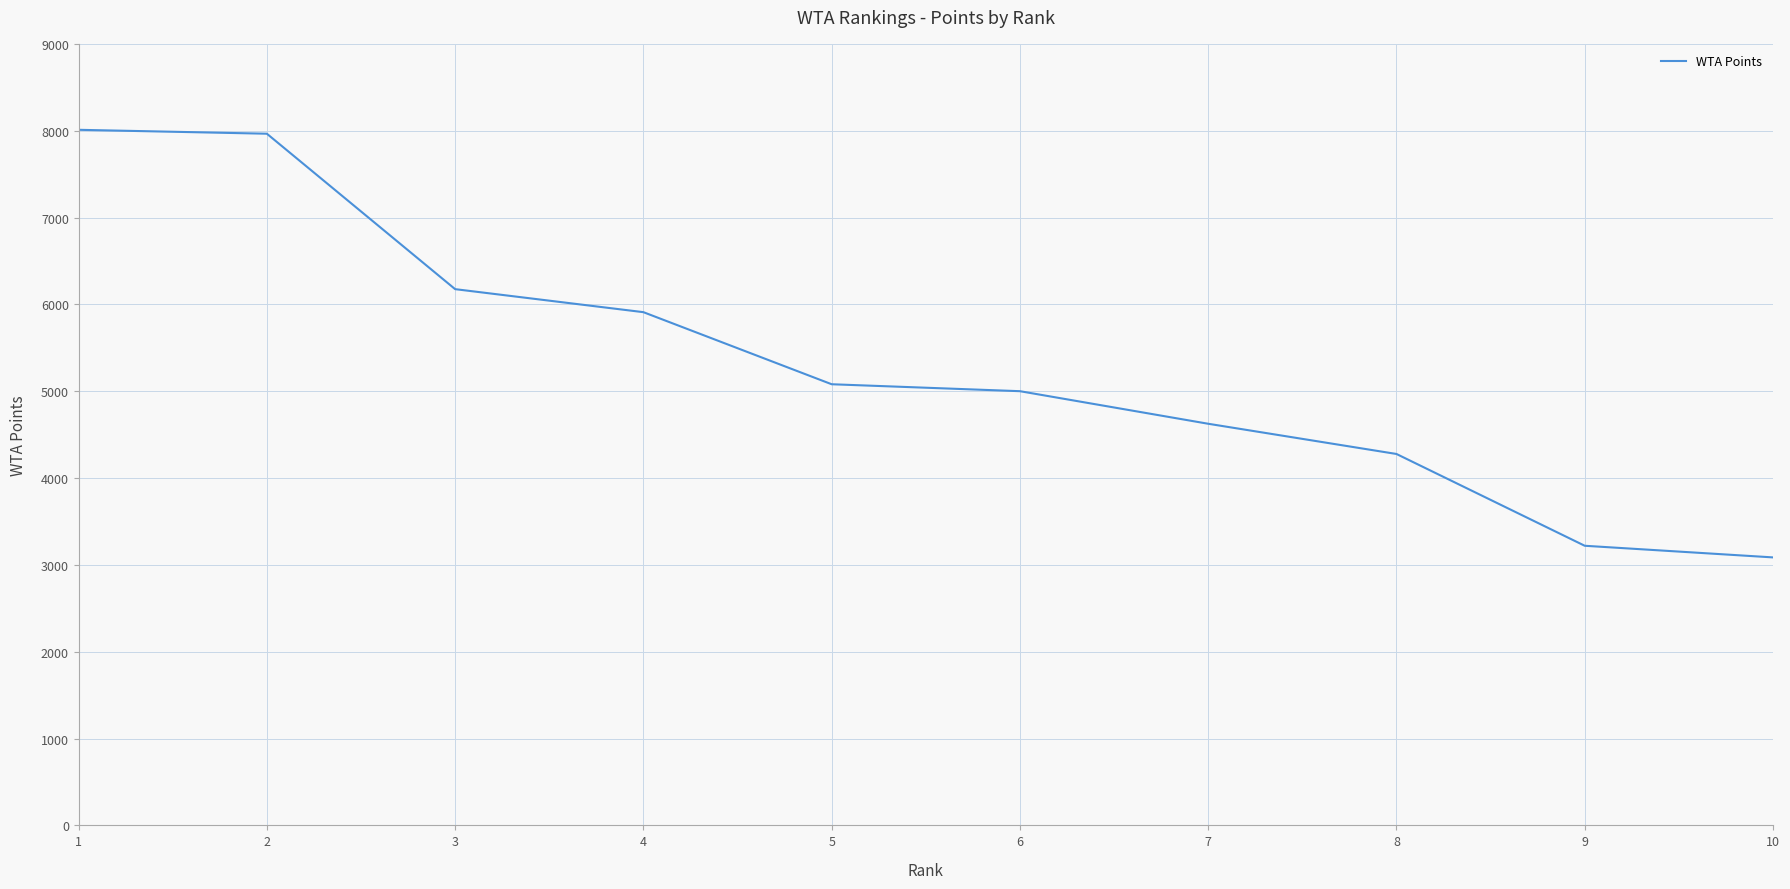

Is it true that the value at 1 is 5520?

False